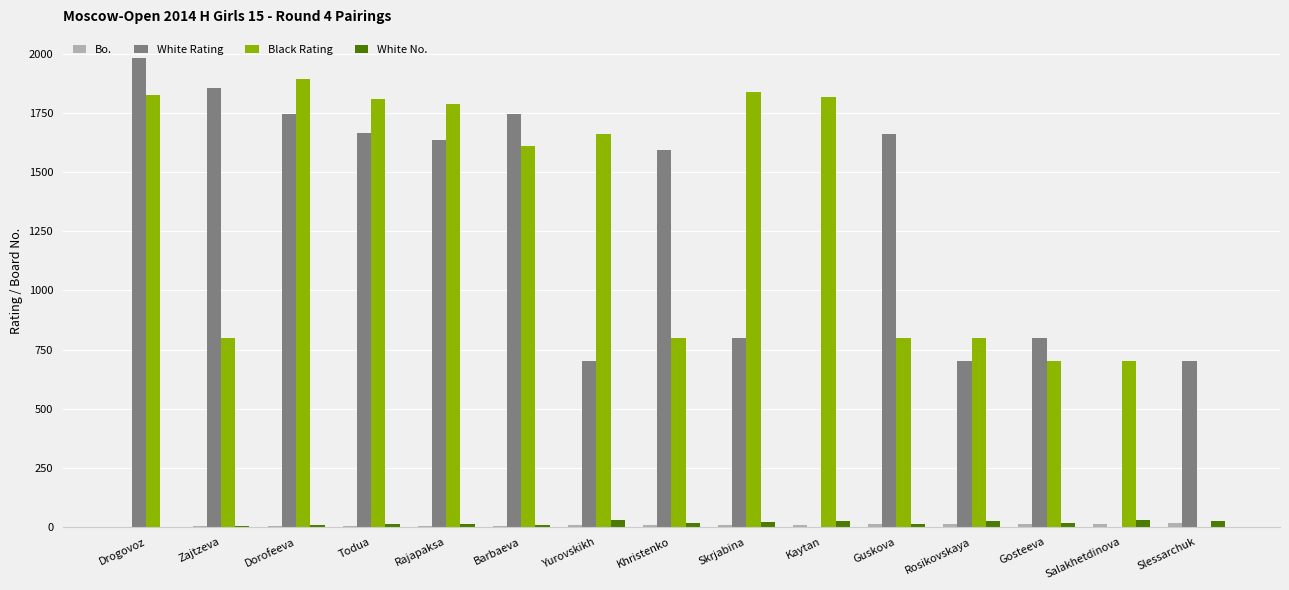

Does the chart contain stacked bars?

No